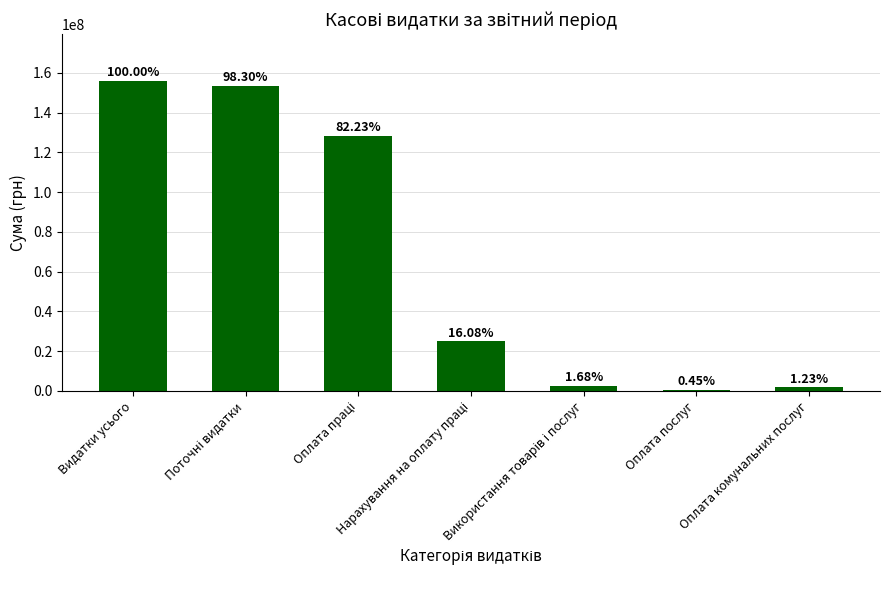

How many bars are there in total?

7